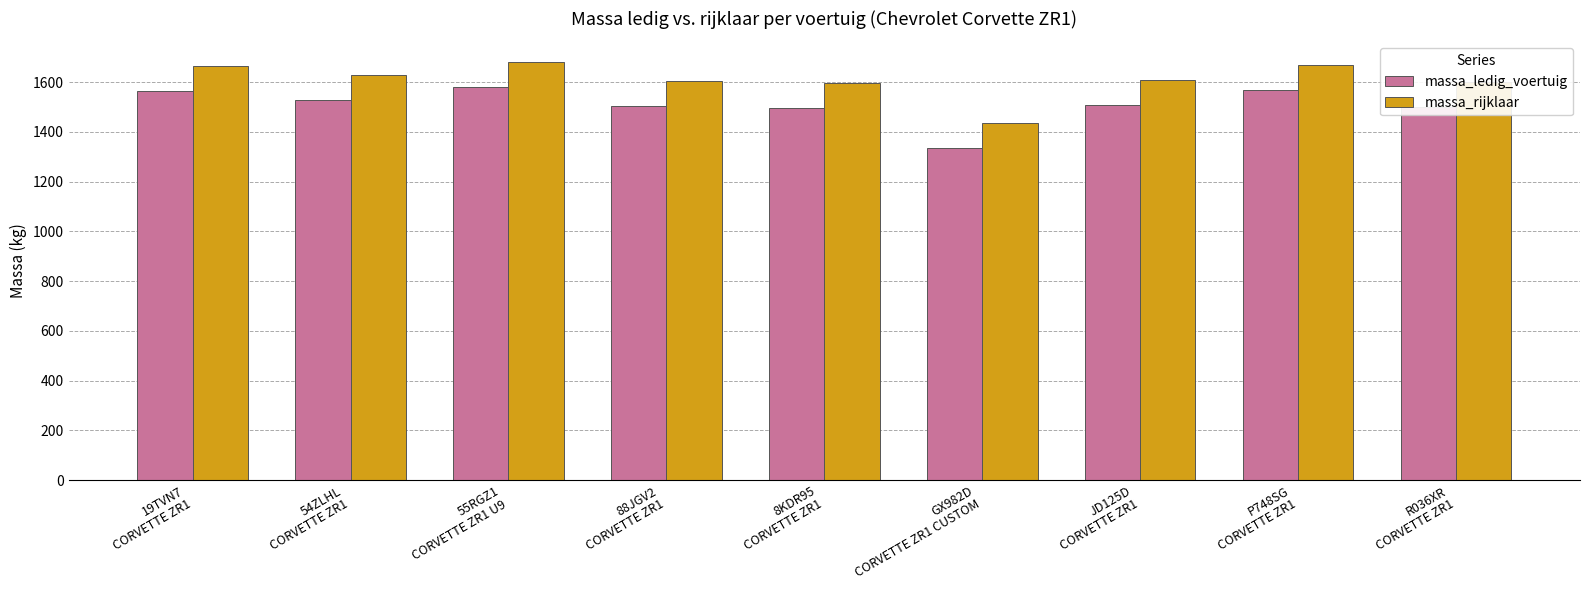

Is it true that massa_rijklaar equals 467 at 55RGZ1
CORVETTE ZR1 U9?

False